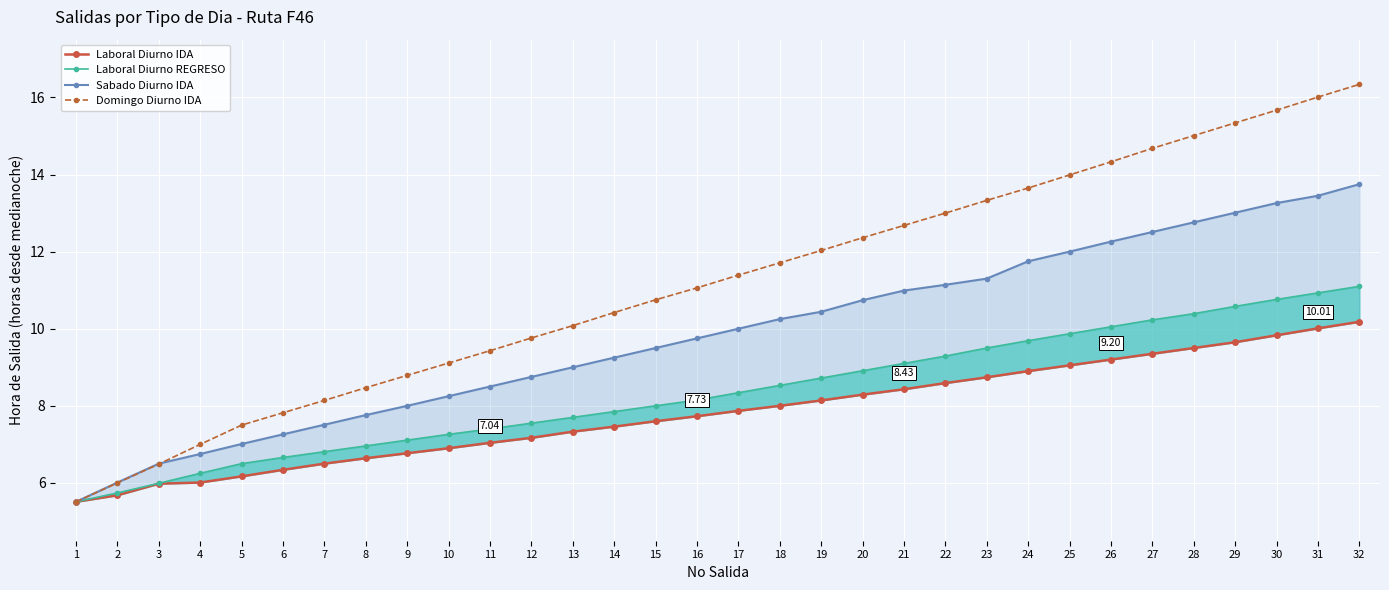

Reading left to right, extract all data points from this chart.

Laboral Diurno IDA: 5.5	5.7	6.0	6.0	6.2	6.3	6.5	6.6	6.8	6.9	7.0	7.2	7.3	7.5	7.6	7.7	7.9	8.0	8.1	8.3	8.4	8.6	8.7	8.9	9.1	9.2	9.3	9.5	9.7	9.8	10.0	10.2
Laboral Diurno REGRESO: 5.5	5.7	6.0	6.2	6.5	6.7	6.8	7.0	7.1	7.3	7.4	7.5	7.7	7.8	8.0	8.2	8.3	8.5	8.7	8.9	9.1	9.3	9.5	9.7	9.9	10.1	10.2	10.4	10.6	10.8	10.9	11.1
Sabado Diurno IDA: 5.5	6.0	6.5	6.8	7.0	7.3	7.5	7.8	8.0	8.2	8.5	8.8	9.0	9.2	9.5	9.8	10.0	10.2	10.4	10.7	11.0	11.1	11.3	11.8	12.0	12.3	12.5	12.8	13.0	13.3	13.4	13.8
Domingo Diurno IDA: 5.5	6.0	6.5	7.0	7.5	7.8	8.1	8.5	8.8	9.1	9.4	9.8	10.1	10.4	10.8	11.1	11.4	11.7	12.0	12.4	12.7	13.0	13.3	13.7	14.0	14.3	14.7	15.0	15.3	15.7	16.0	16.3